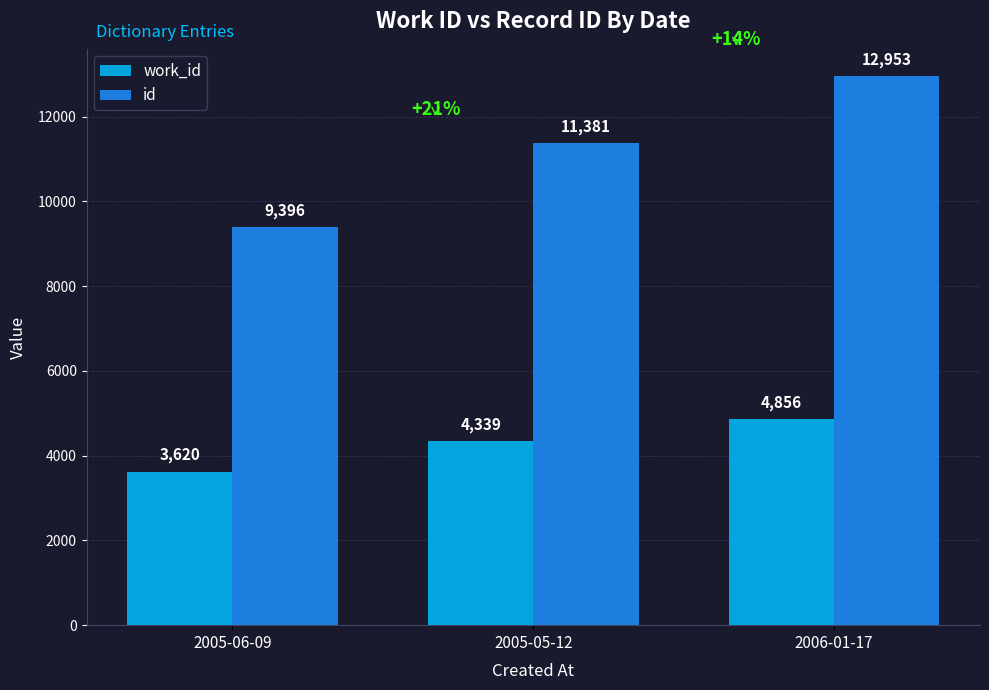

Reading left to right, extract all data points from this chart.

work_id: 2005-06-09=3620	2005-05-12=4339	2006-01-17=4856
id: 2005-06-09=9396	2005-05-12=11381	2006-01-17=12953